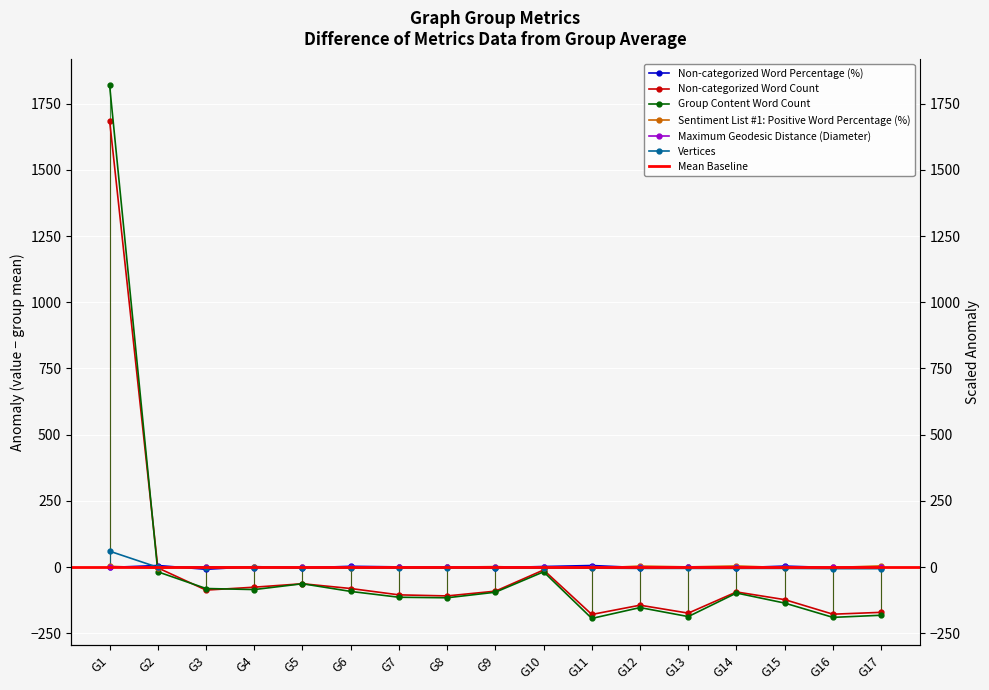

Reading right to left, extract all data points from this chart.

Non-categorized Word Percentage (%): G17=-2.7	G16=-1.9	G15=3.8	G14=-2.4	G13=1.1	G12=-2.0	G11=6.0	G10=2.2	G9=-2.3	G8=-1.1	G7=0.8	G6=3.1	G5=-3.1	G4=1.8	G3=-8.3	G2=6.0	G1=-1.2
Non-categorized Word Count: G17=-170.8	G16=-177.8	G15=-122.8	G14=-93.8	G13=-173.8	G12=-143.8	G11=-178.8	G10=-10.8	G9=-90.8	G8=-108.8	G7=-104.8	G6=-80.8	G5=-62.8	G4=-75.8	G3=-86.8	G2=-2.8	G1=1686.2
Group Content Word Count: G17=-181.8	G16=-189.8	G15=-135.8	G14=-97.8	G13=-186.8	G12=-152.8	G11=-193.8	G10=-17.8	G9=-94.8	G8=-115.8	G7=-113.8	G6=-91.8	G5=-62.8	G4=-84.8	G3=-80.8	G2=-17.8	G1=1819.2
Sentiment List #1: Positive Word Percentage (%): G17=4.6	G16=-1.5	G15=-1.9	G14=4.4	G13=0.8	G12=3.9	G11=-4.1	G10=-3.2	G9=1.9	G8=-0.5	G7=1.2	G6=-4.1	G5=-1.1	G4=0.1	G3=0.7	G2=-4.1	G1=3.1
Maximum Geodesic Distance (Diameter): G17=-0.8	G16=-0.8	G15=-0.8	G14=0.2	G13=0.2	G12=0.2	G11=0.2	G10=1.2	G9=0.2	G8=0.2	G7=0.2	G6=0.2	G5=0.2	G4=-1.8	G3=0.2	G2=0.2	G1=1.2
Vertices: G17=-5.8	G16=-5.8	G15=-4.8	G14=-4.8	G13=-4.8	G12=-4.8	G11=-3.8	G10=-3.8	G9=-3.8	G8=-3.8	G7=-3.8	G6=-2.8	G5=-2.8	G4=-1.8	G3=-1.8	G2=-0.8	G1=60.2